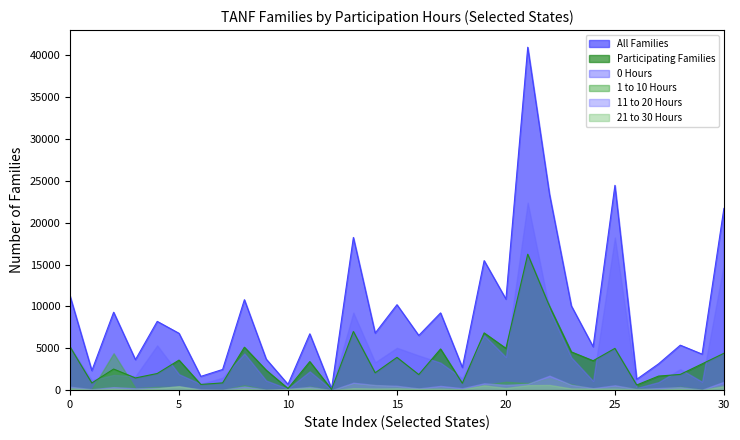

What is the average value of the All Families series?

9284